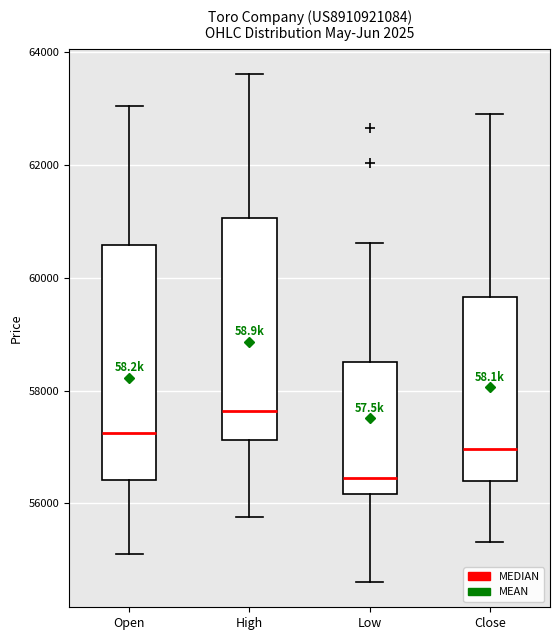

Reading left to right, transcribe this box plot: for each box, give where its median line is, the range the box spans, and where its two whiskers end, as read against the y-axis. The values are not printed on the chart, so give them approximately, as read against the axis.

Open: median 57200, box 56400 to 60600, whiskers 55000 to 63000
High: median 57600, box 57200 to 61000, whiskers 55800 to 63600
Low: median 56400, box 56200 to 58600, whiskers 54600 to 60600
Close: median 57000, box 56400 to 59600, whiskers 55400 to 63000